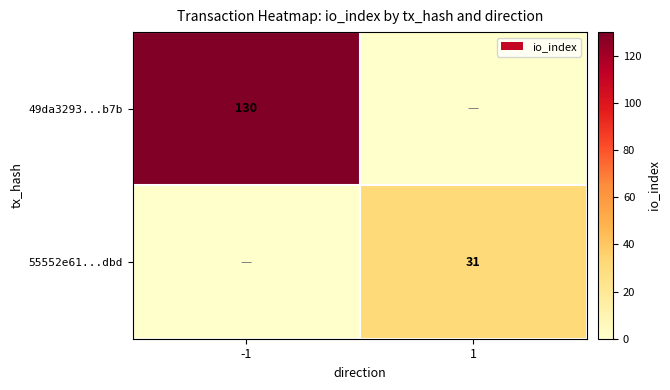

Is it true that 49da3293...b7b equals 59 at -1?

False